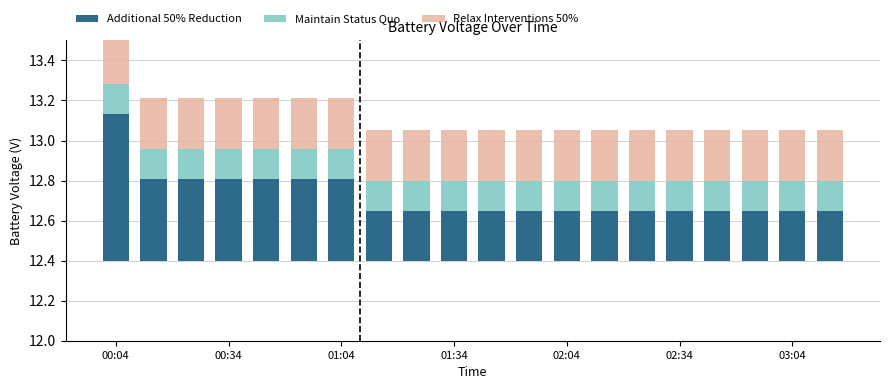

What value does the Additional 50% Reduction series have at 19?

0.2